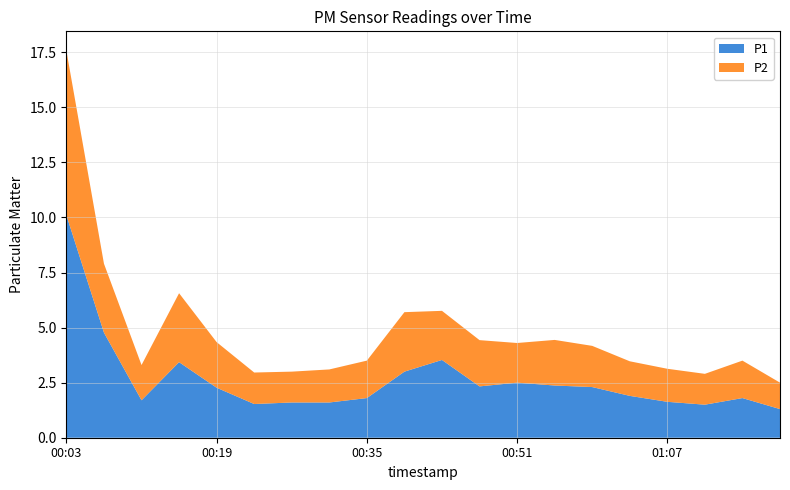

Reading right to left, extract all data points from this chart.

P1: 01:19=1.3	01:15=1.8	01:11=1.5	01:07=1.6	01:03=1.9	00:59=2.3	00:55=2.4	00:51=2.5	00:47=2.3	00:43=3.5	00:39=3.0	00:35=1.8	00:31=1.6	00:27=1.6	00:23=1.5	00:19=2.3	00:15=3.4	00:11=1.7	00:07=4.8	00:03=10.1
P2: 01:19=1.2	01:15=1.7	01:11=1.4	01:07=1.5	01:03=1.6	00:59=1.9	00:55=2.1	00:51=1.8	00:47=2.1	00:43=2.2	00:39=2.7	00:35=1.7	00:31=1.5	00:27=1.4	00:23=1.4	00:19=2.1	00:15=3.1	00:11=1.6	00:07=3.1	00:03=7.5